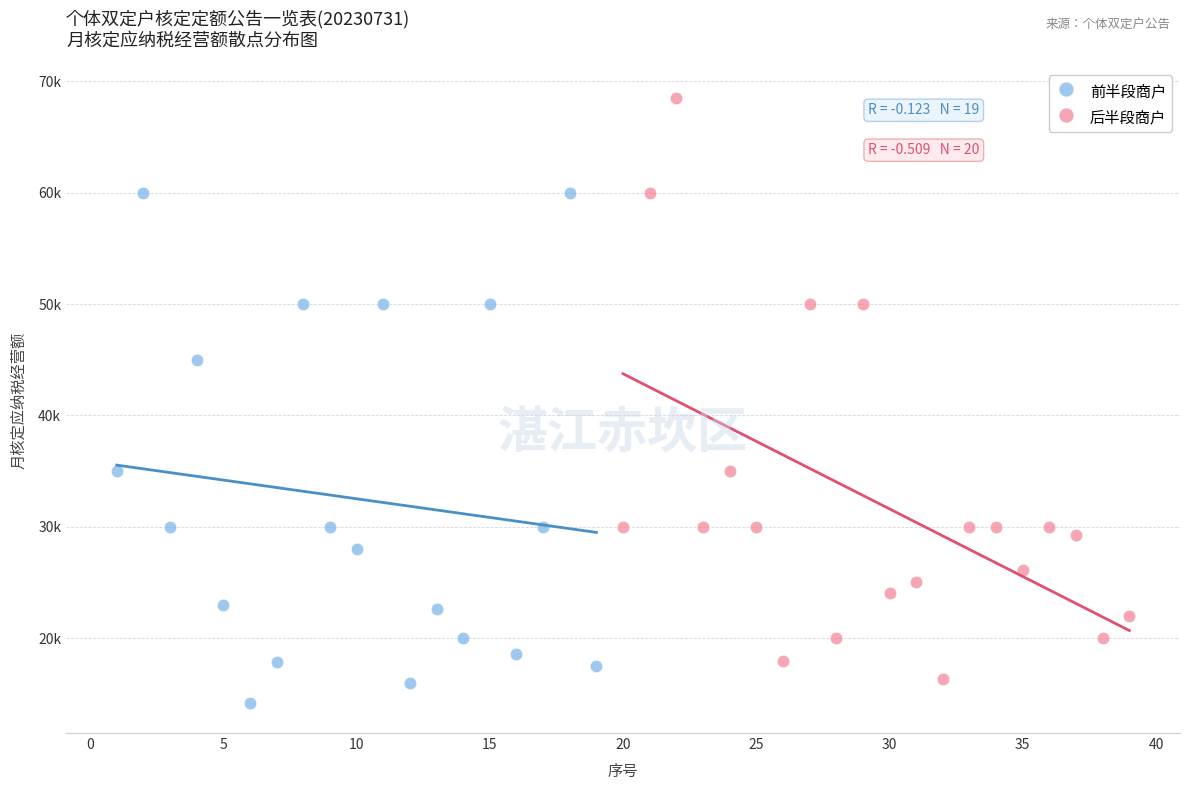

Which series contains the lowest Y value?

前半段商户